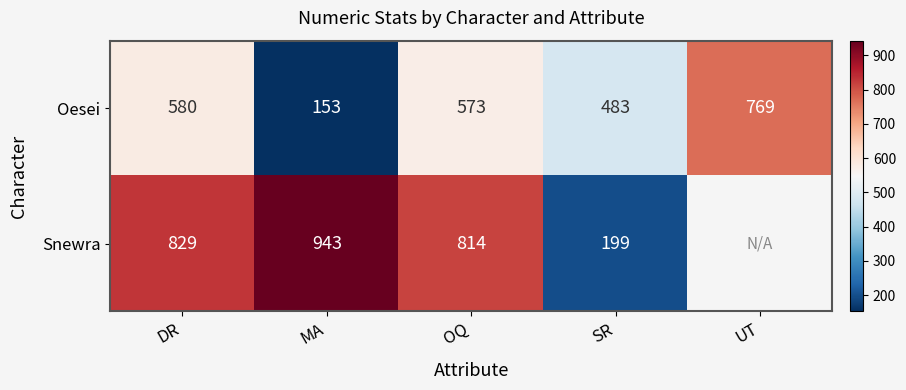

The Oesei series shows 483 at SR. True or false?

True